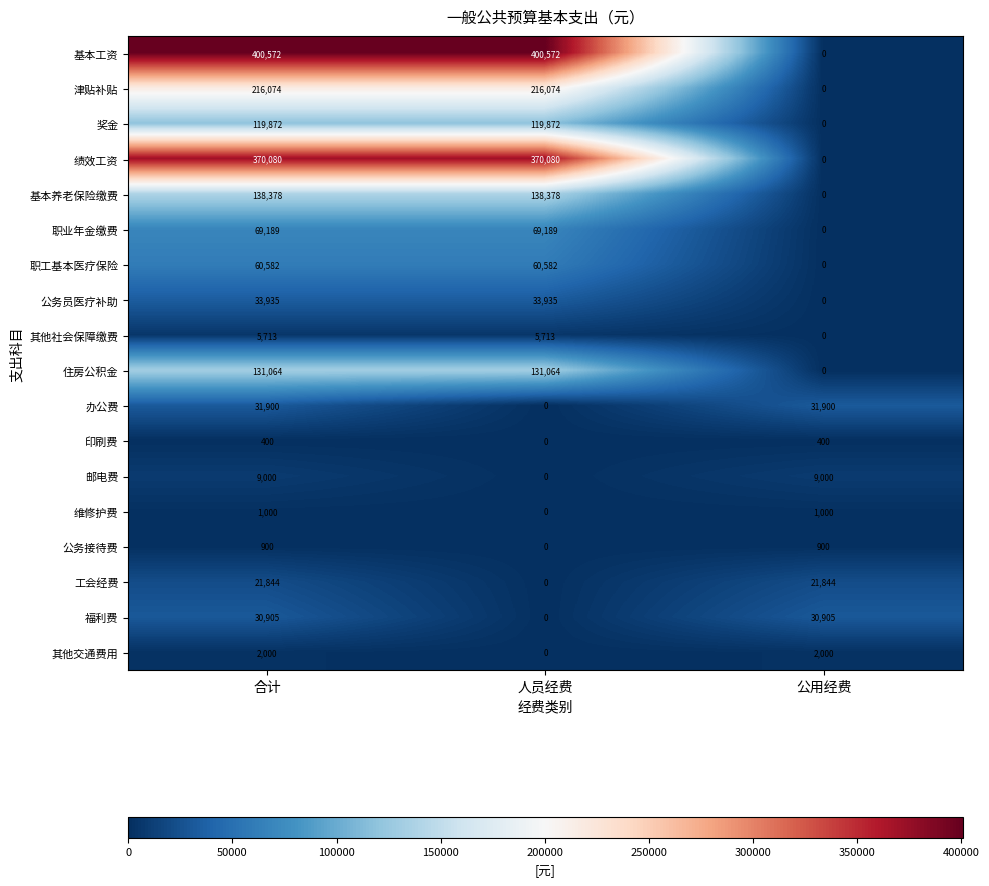

What is the difference between the second highest and minimum values in the 基本养老保险缴费 series?

138378